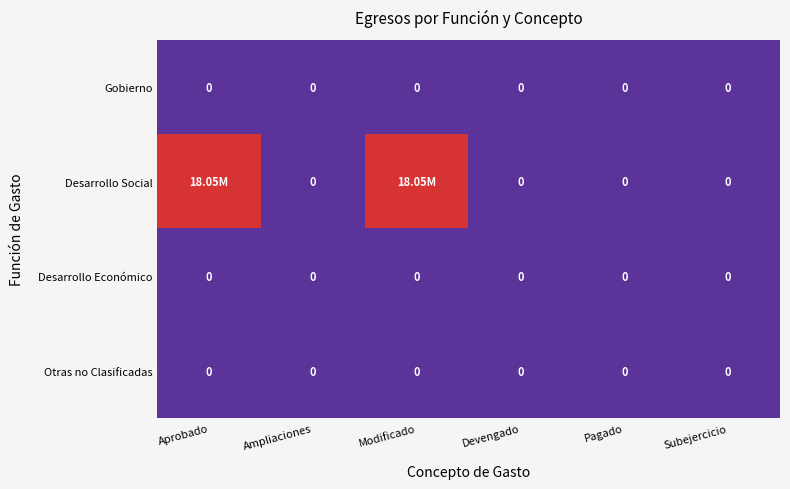

Which series has the widest spread of values?

Desarrollo Social